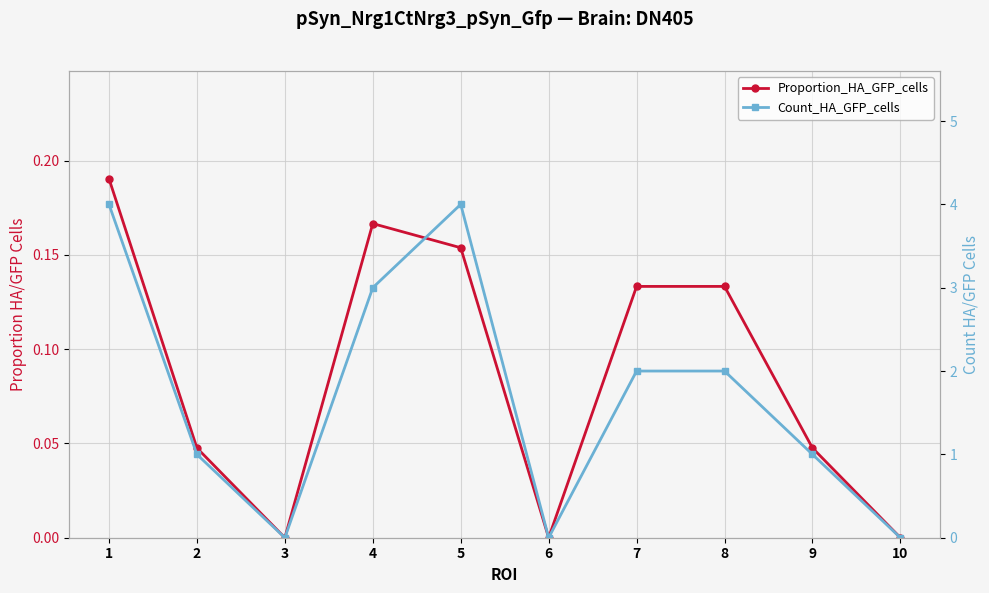

Is the value of Proportion_HA_GFP_cells at 2 greater than the value of Count_HA_GFP_cells at 10?

Yes